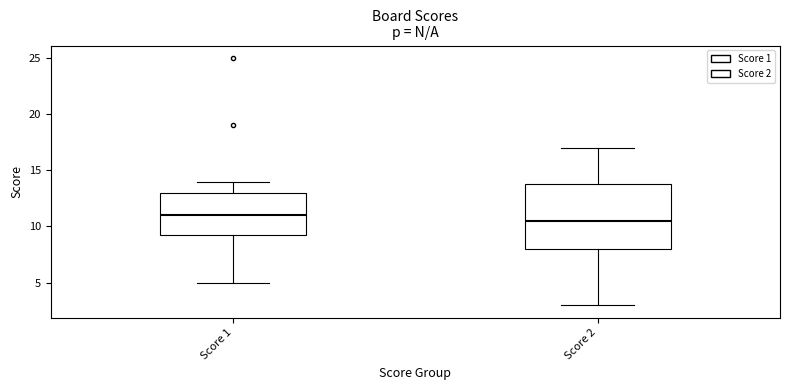

Reading left to right, read every box against the y-axis: the position of its median line, the range the box covers, and the ends of its whiskers. The values are not printed on the chart, so give them approximately, as read against the axis.

Score 1: median 11.0, box 9.5 to 13.0, whiskers 5.0 to 14.0
Score 2: median 10.5, box 8.0 to 14.0, whiskers 3.0 to 17.0